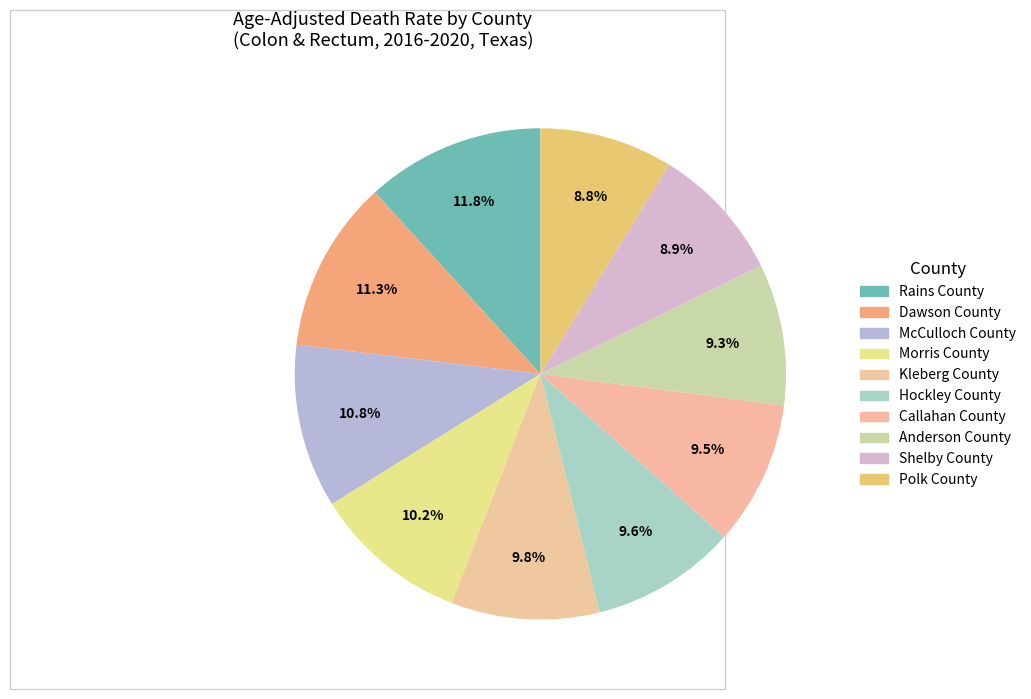

Count the number of slices in the pie.

10